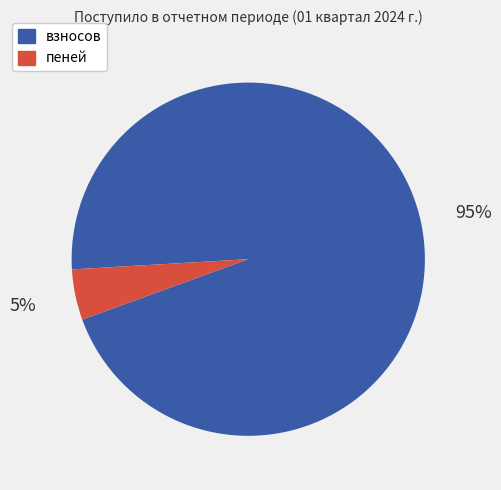

To the nearest percent, what percentage of the pie is пеней?

5%